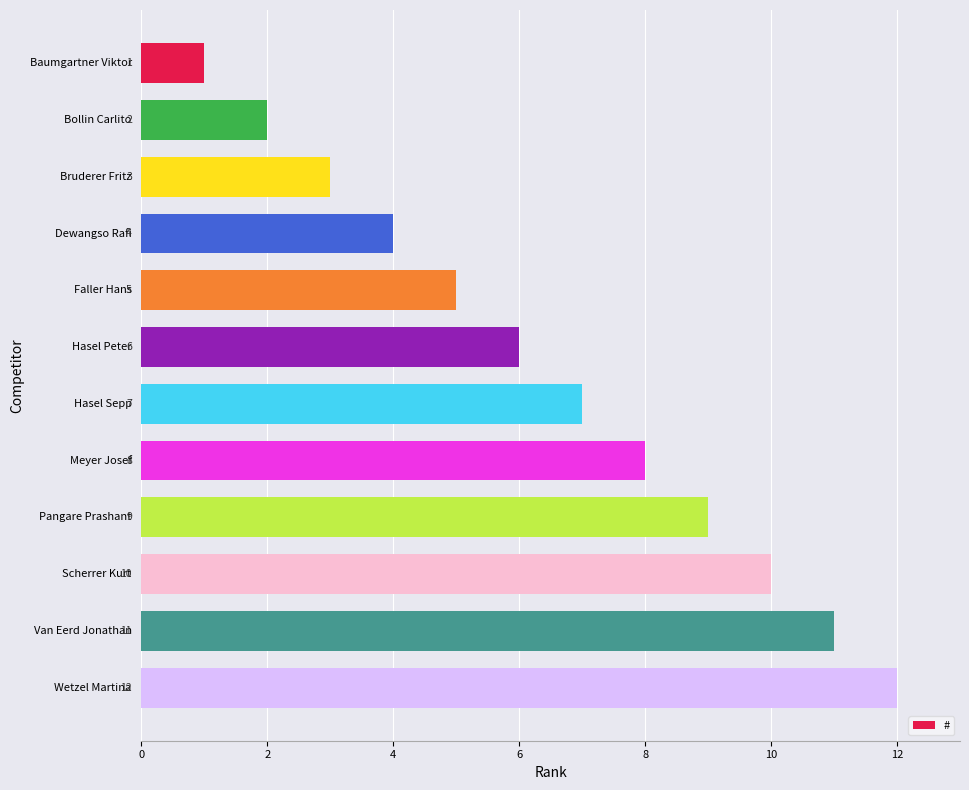

Which has a higher value, Bruderer Fritz or Faller Hans?

Faller Hans